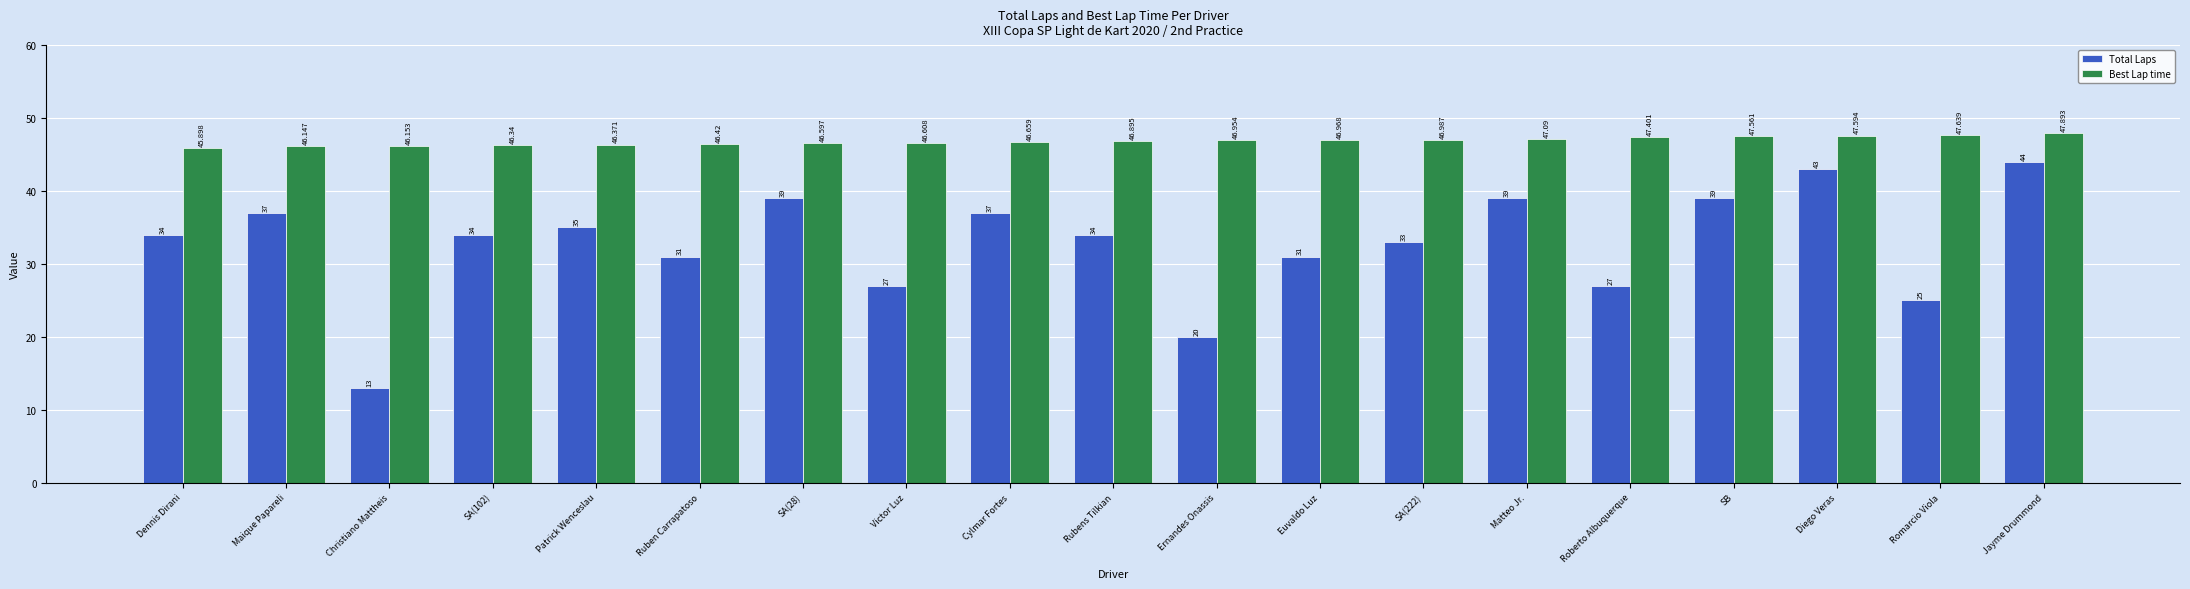

Reading left to right, list all the values displayed in this chart.

Total Laps: 34.0	37.0	13.0	34.0	35.0	31.0	39.0	27.0	37.0	34.0	20.0	31.0	33.0	39.0	27.0	39.0	43.0	25.0	44.0
Best Lap time: 45.9	46.1	46.2	46.3	46.4	46.4	46.6	46.6	46.7	46.9	47.0	47.0	47.0	47.1	47.4	47.6	47.6	47.6	47.9